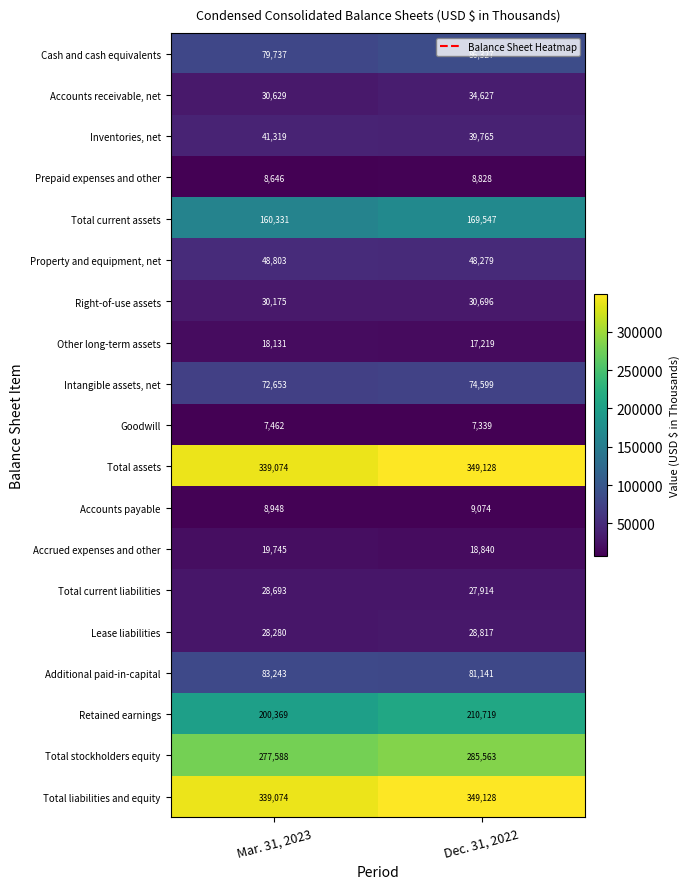

What is the sum of all Goodwill values?

14801